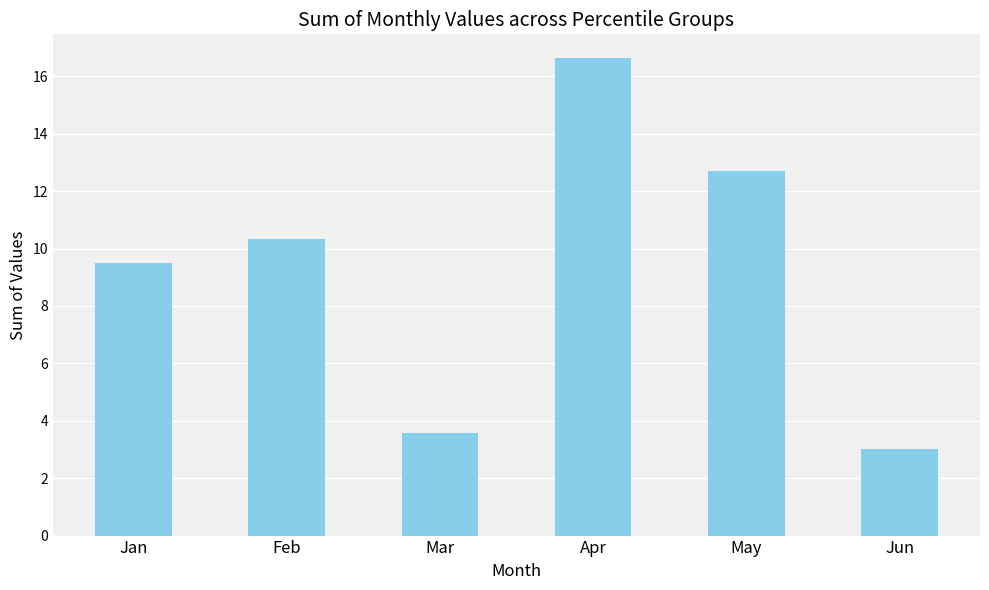

List the labels in order of value, largest first.

Apr, May, Feb, Jan, Mar, Jun